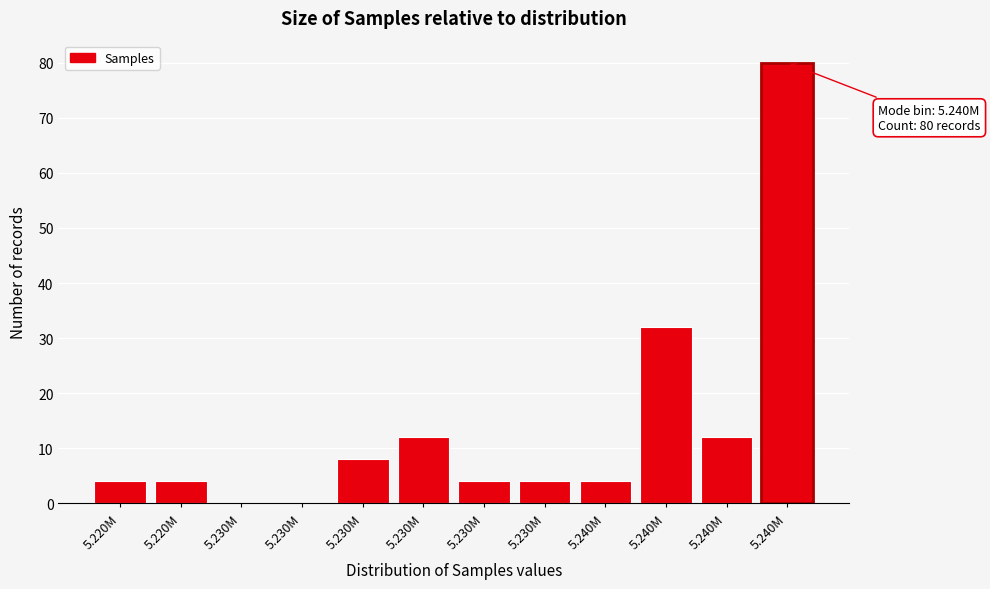

How many series are shown in this chart?

1